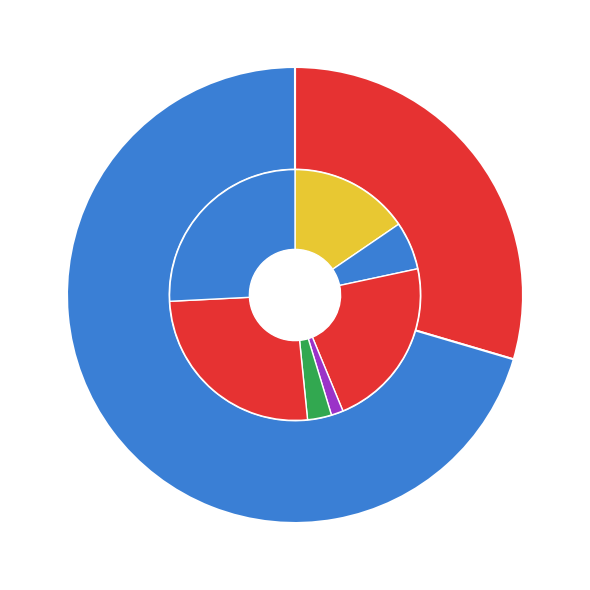

Which category has the biggest portion of the pie?

skuft (got, id:839)